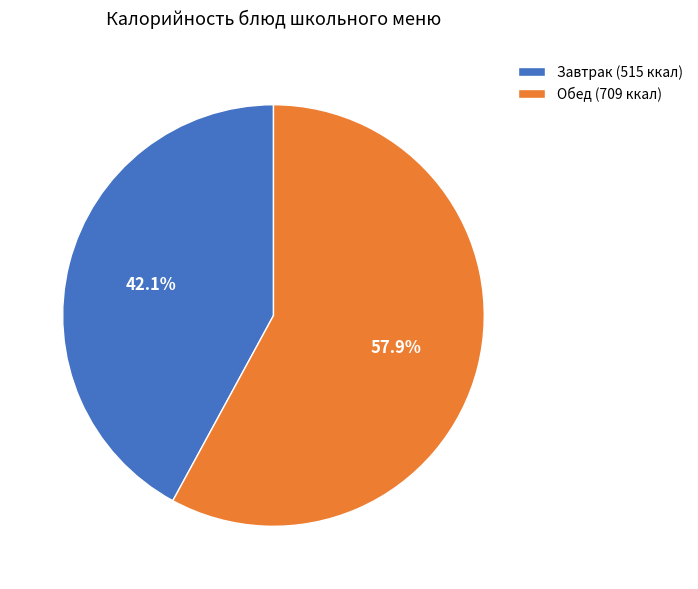

How many slices are in this pie chart?

2